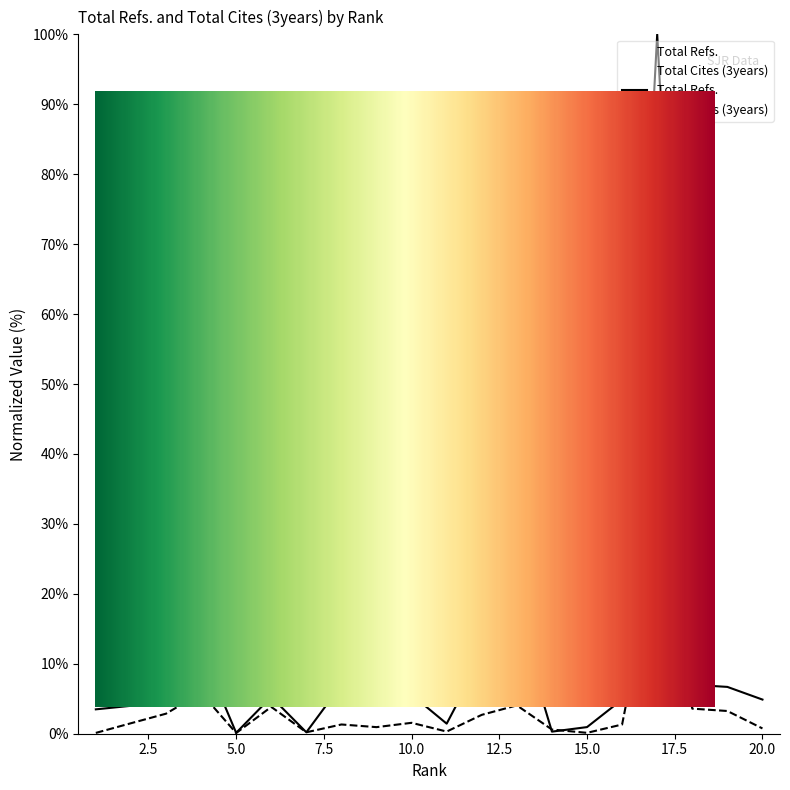

At which label is Total Cites (3years) closest to 13?

4